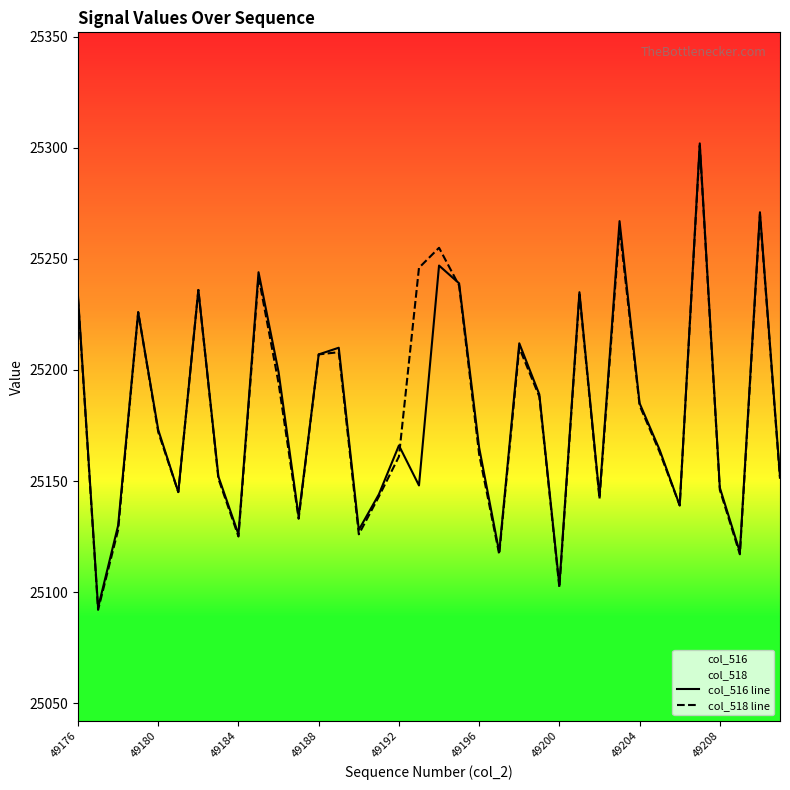

What position from the left is 9?

10